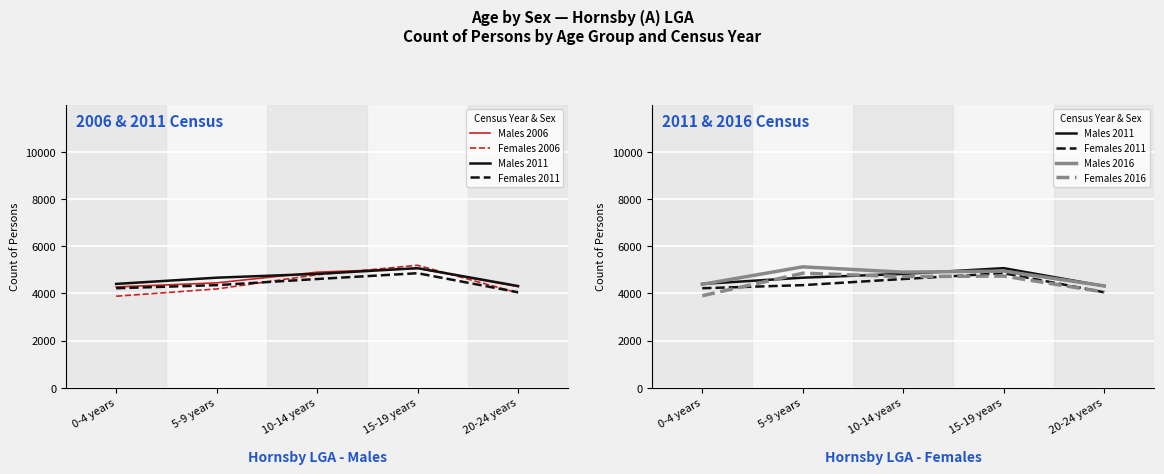

What is the label of the 1st point from the left?

0-4 years